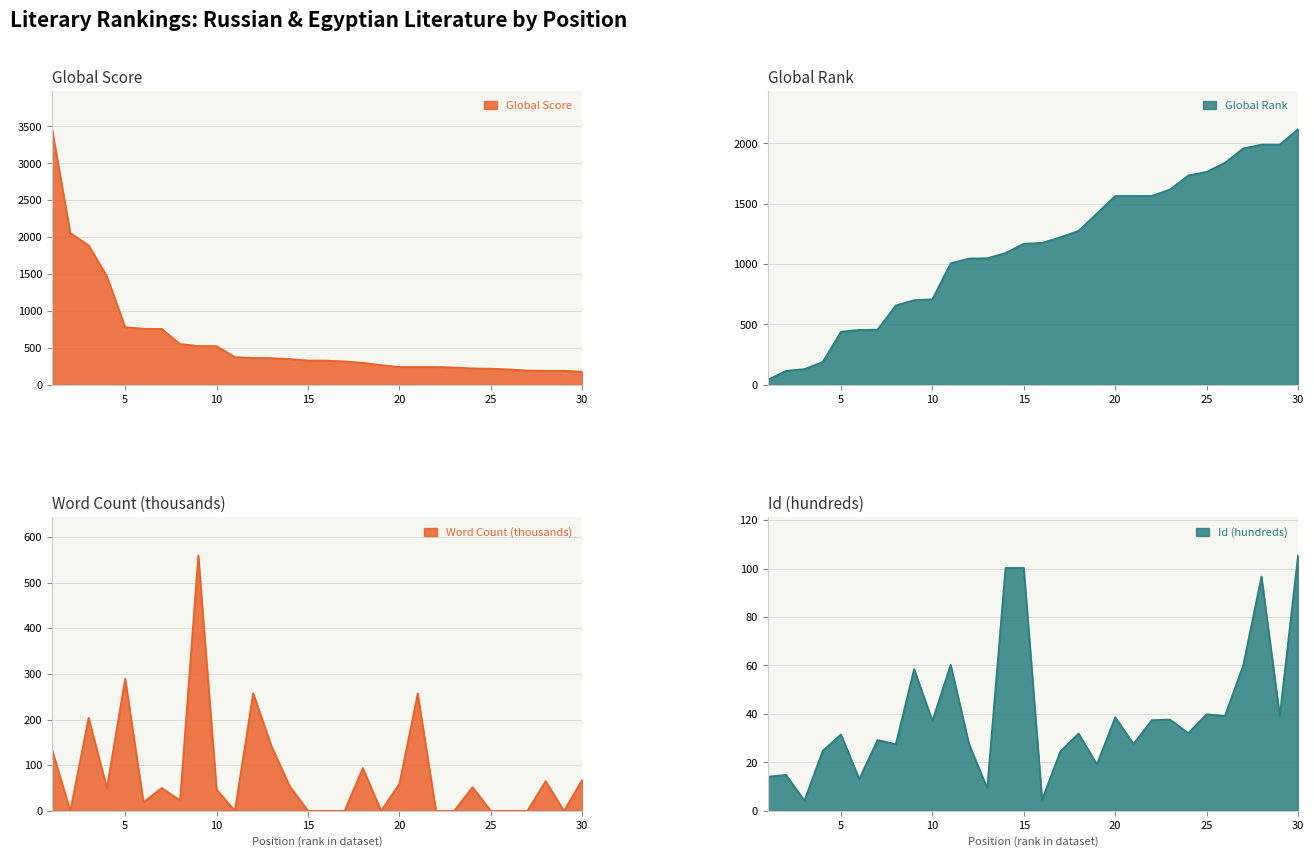

Is the value of Global Rank at 9 greater than the value of Id (hundreds) at 30?

Yes